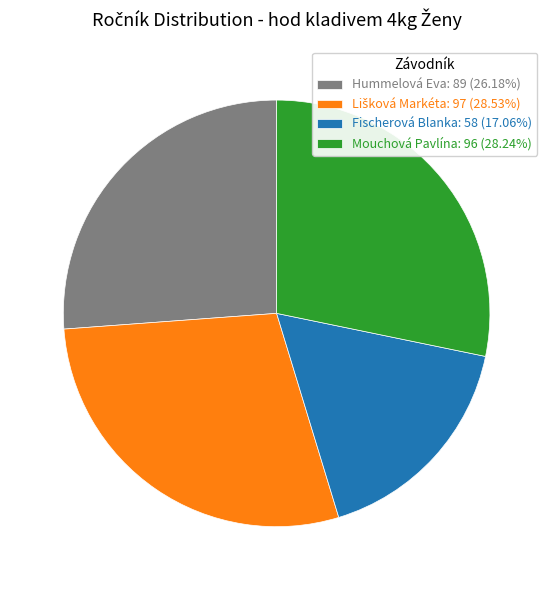

The Mouchová Pavlína slice represents 28% of the pie. True or false?

True